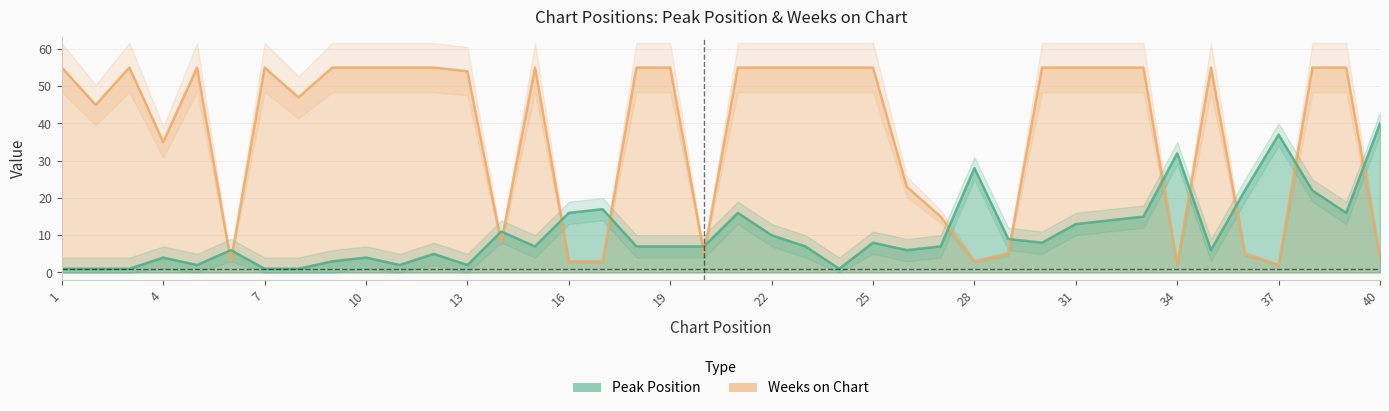

Which series has the widest spread of values?

Weeks on Chart